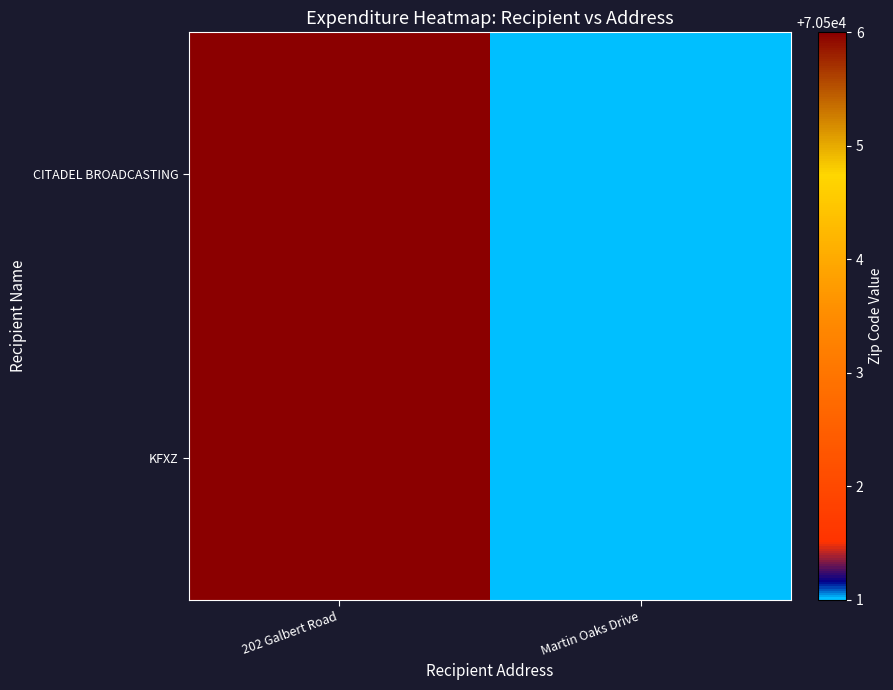

Which has a higher value, 202 Galbert Road or Martin Oaks Drive?

202 Galbert Road